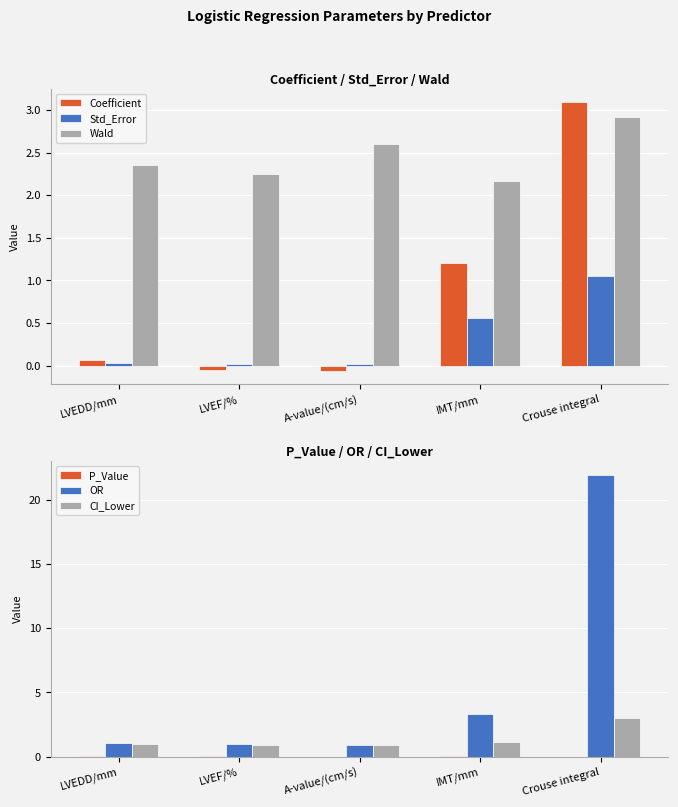

What is the difference between the second highest and minimum values in the Wald series?

0.4